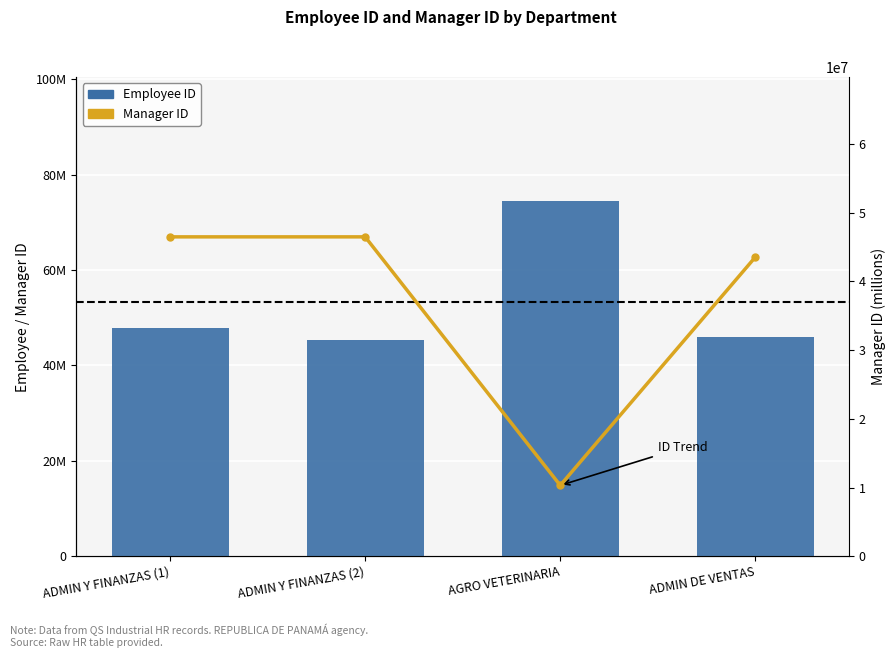

Which series has the largest total across all categories?

Employee ID